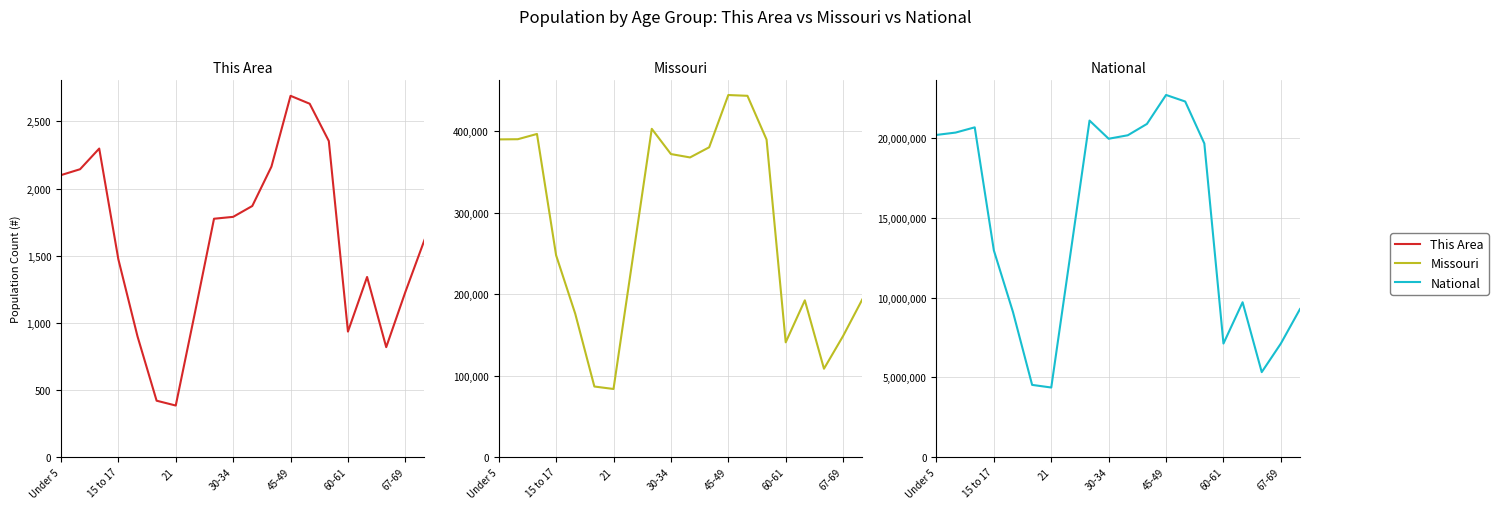

Reading left to right, list all the values displayed in this chart.

This Area: 2100	2144	2298	1473	899	419	383	1073	1775	1789	1870	2163	2691	2632	2354	934	1341	818	1229	1617
Missouri: 390237	390463	396925	247811	175975	86528	83511	243250	403239	372228	368070	380546	444766	443806	389985	140830	192463	108394	148659	193437
National: 20201362	20348657	20677194	12954254	9086089	4519129	4354294	12712576	21101849	19962099	20179642	20890964	22708591	22298125	19664805	7113727	9704197	5319902	7115361	9278166